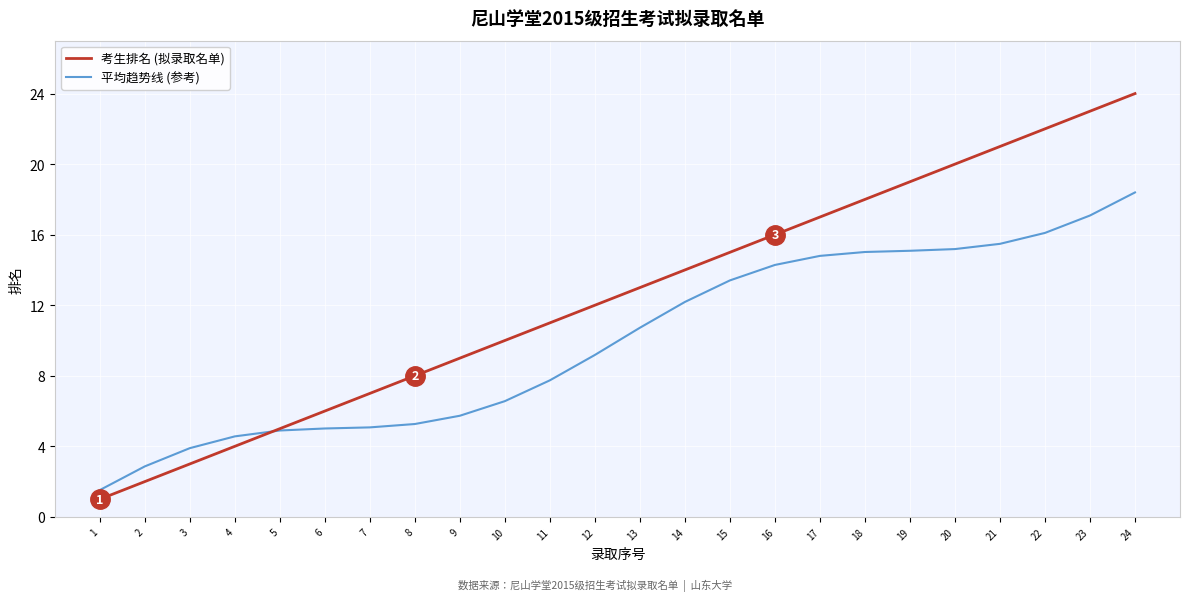

What is the smallest value displayed?

1.0